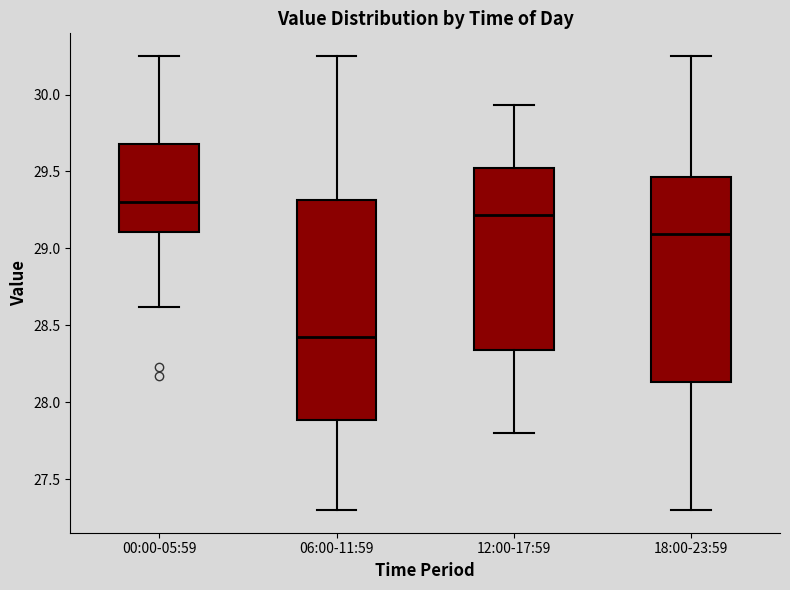

Which box's median line is the lowest?

06:00-11:59